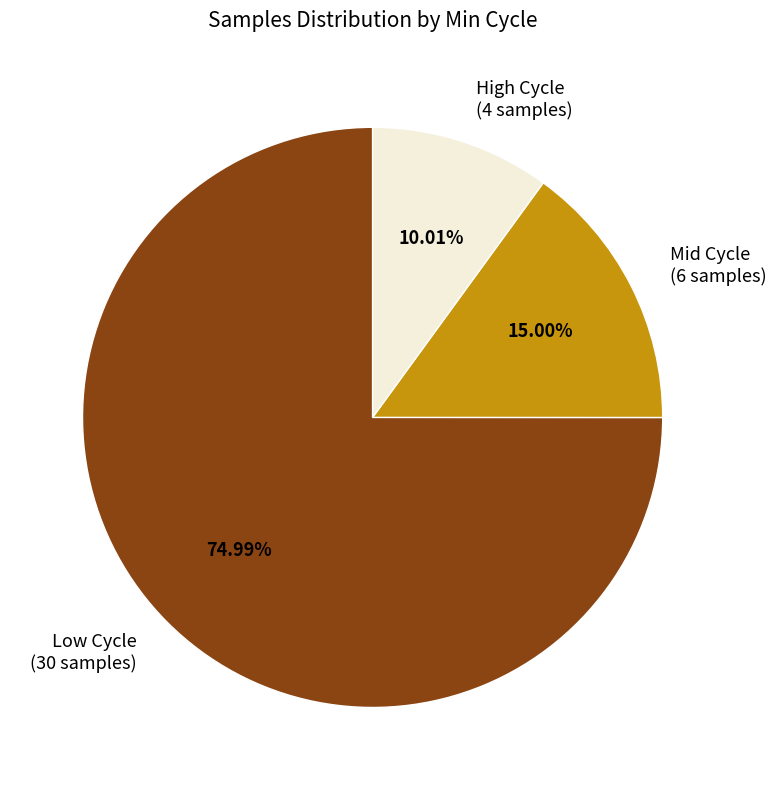

How many slices are in this pie chart?

3